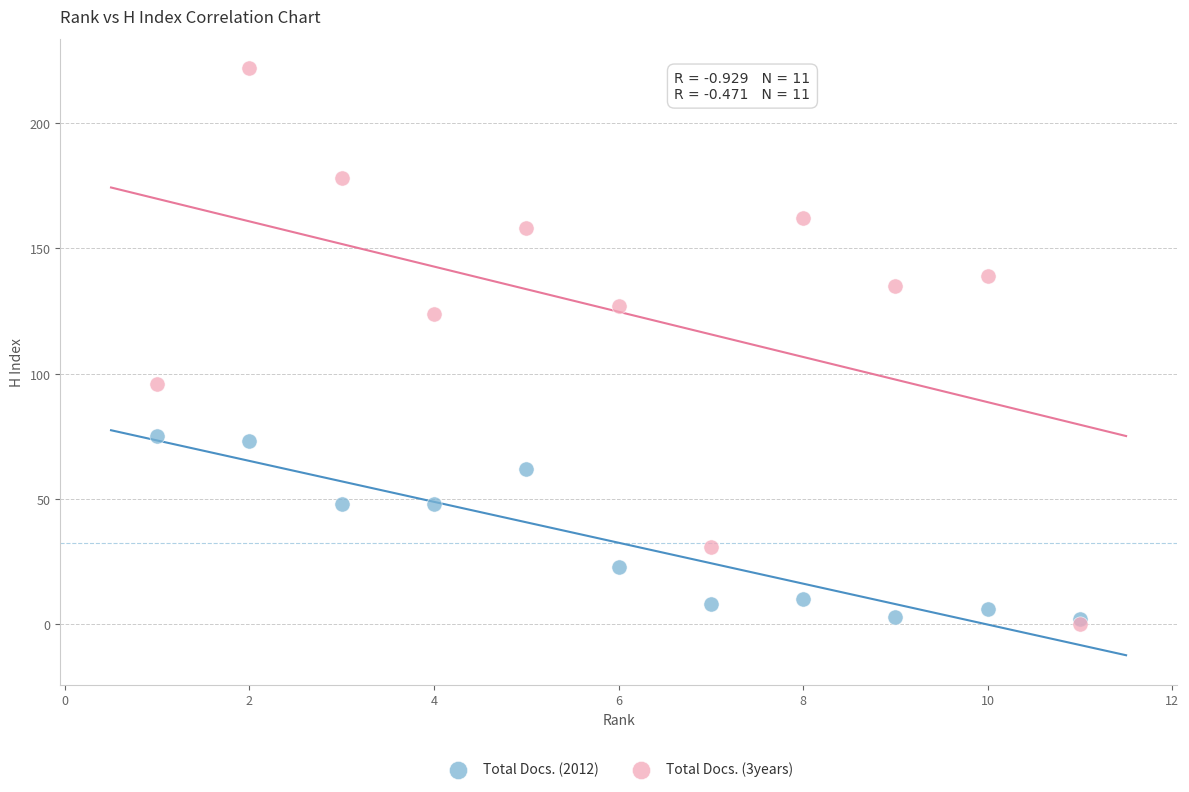

In the Total Docs. (2012) series, what Y value is closest to 38?

48